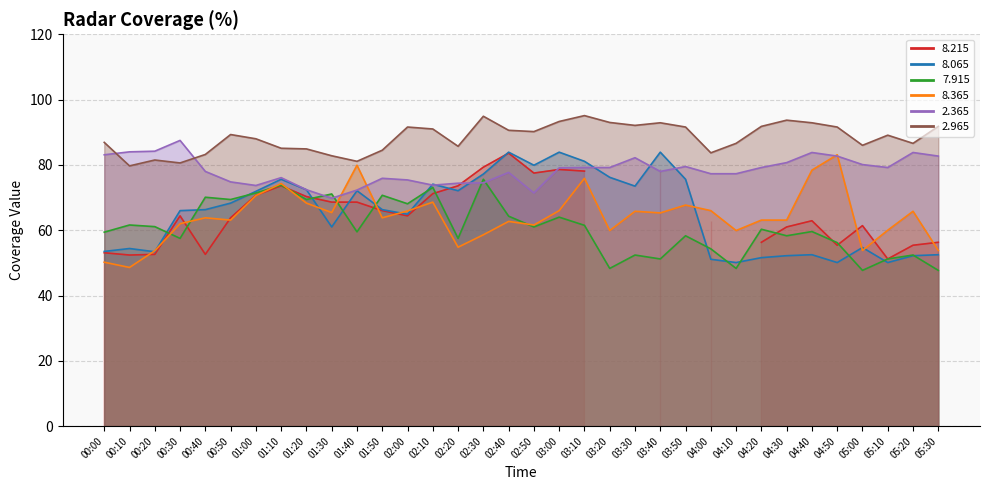

At which category does   7.915 reach its first local valley?

00:30